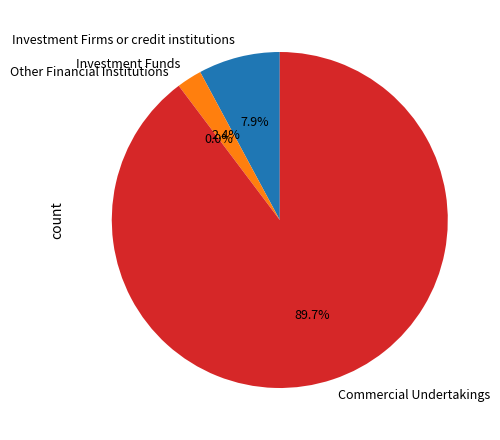

What is the majority slice?

Commercial Undertakings